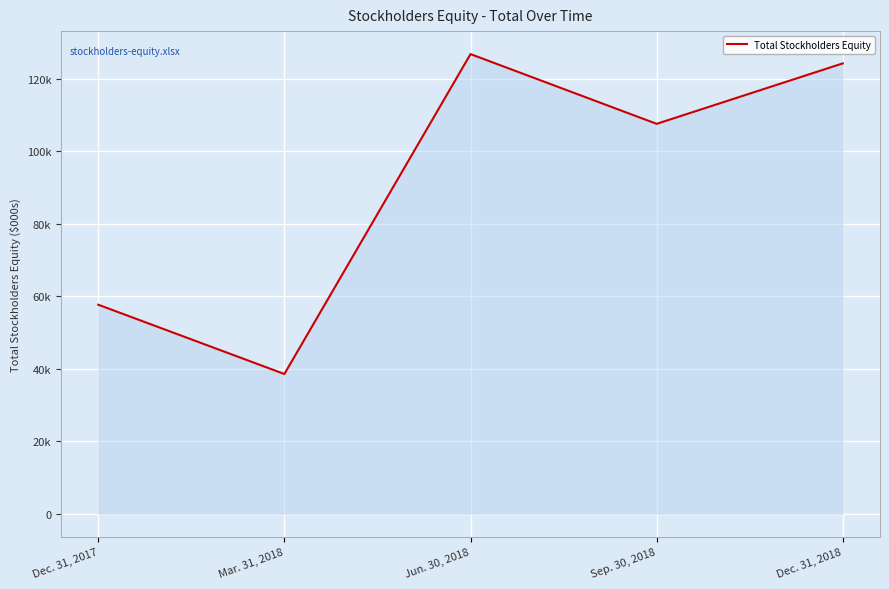

True or false: the data shows 67112 at Mar. 31, 2018.

False